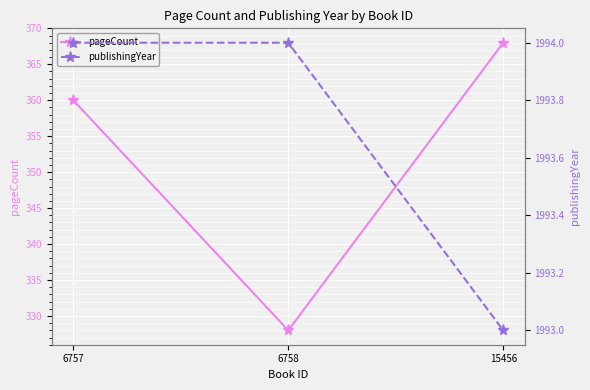

At which category does the chart reach its peak across all series?

6757